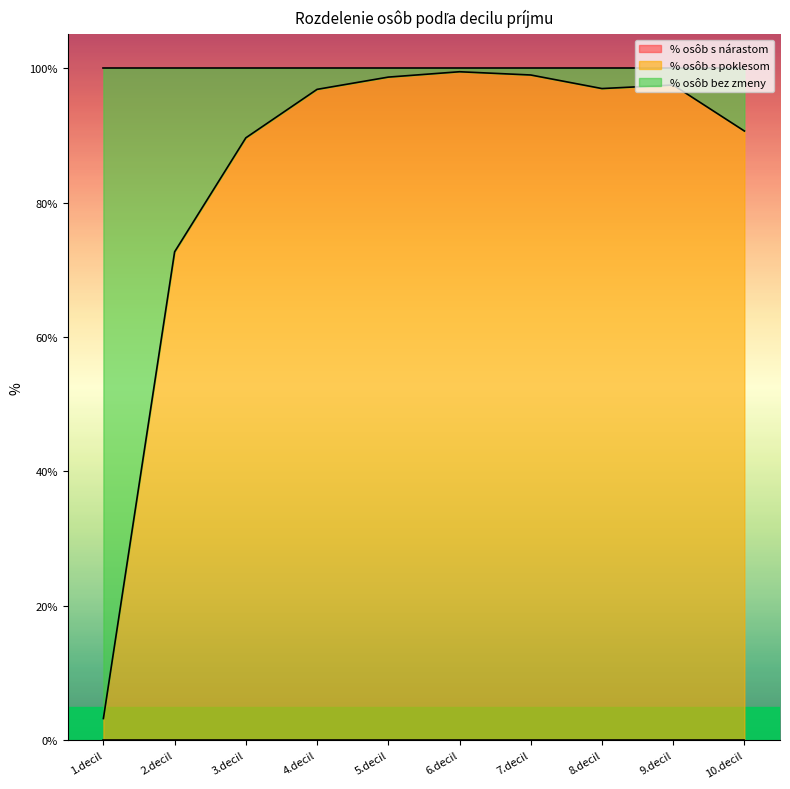

Where does the % osôb bez zmeny series first go above 3?

1.decil